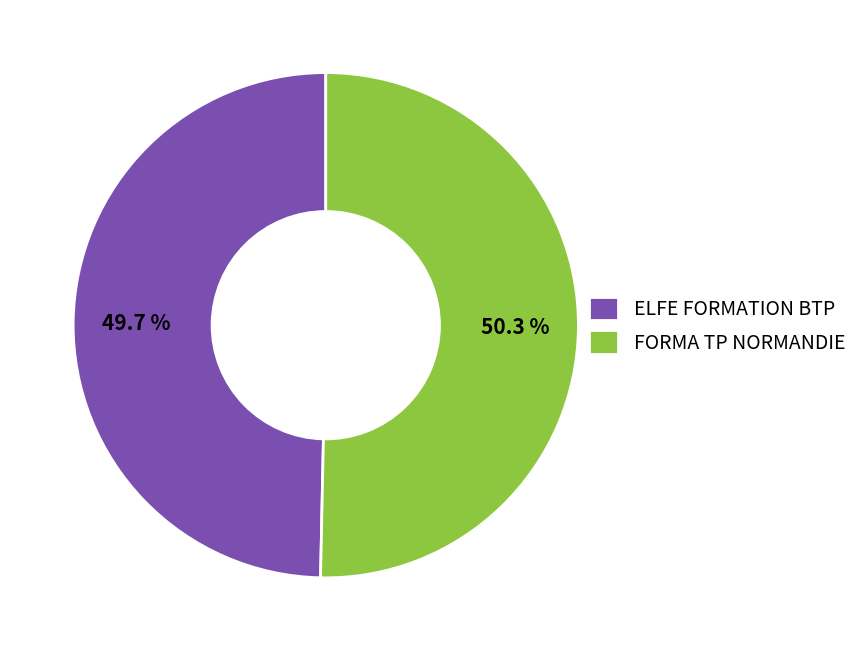

To the nearest percent, what is the average slice percentage?

50%